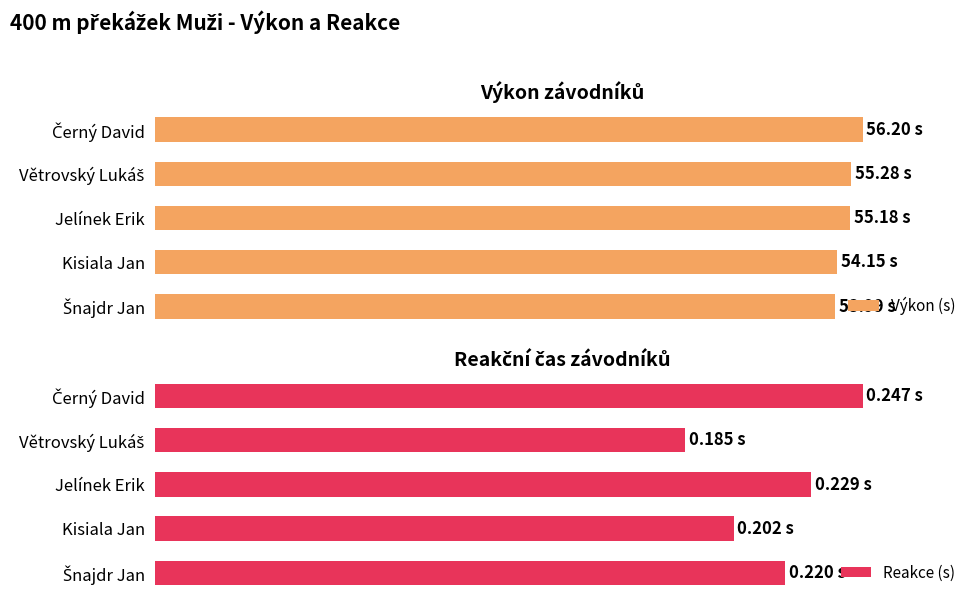

What is the difference between the highest and lowest values at Kisiala Jan?

14.6